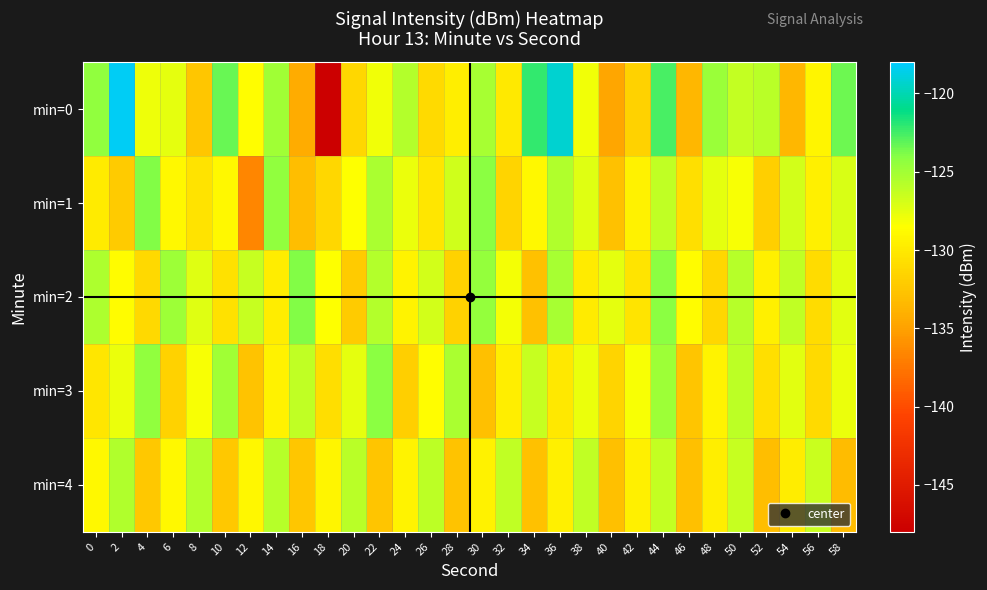

What is the greatest value displayed?

-118.3